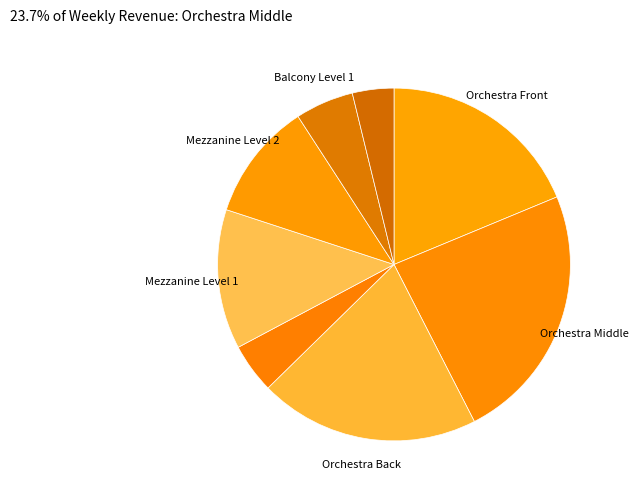

Rank the categories by value from lowest to highest.

Balcony Level 2, Box Seats, Balcony Level 1, Mezzanine Level 2, Mezzanine Level 1, Orchestra Front, Orchestra Back, Orchestra Middle